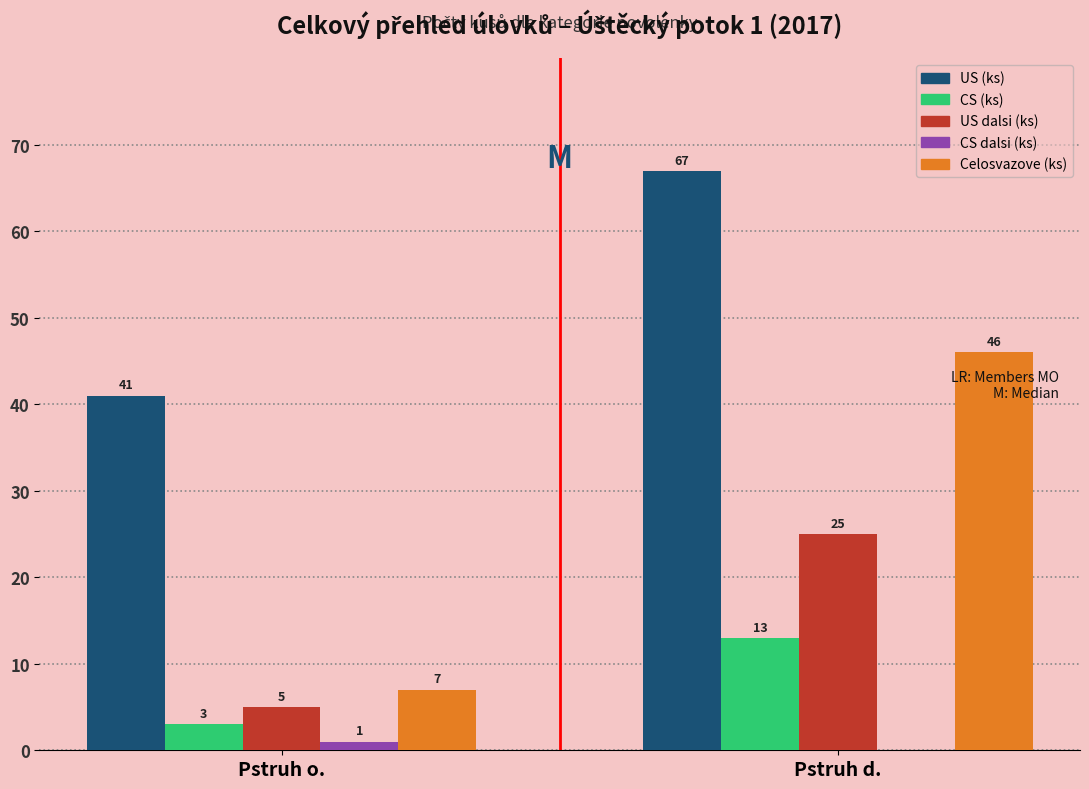

Between Pstruh o. and Pstruh d., which series saw the biggest shift?

Celosvazove (ks)